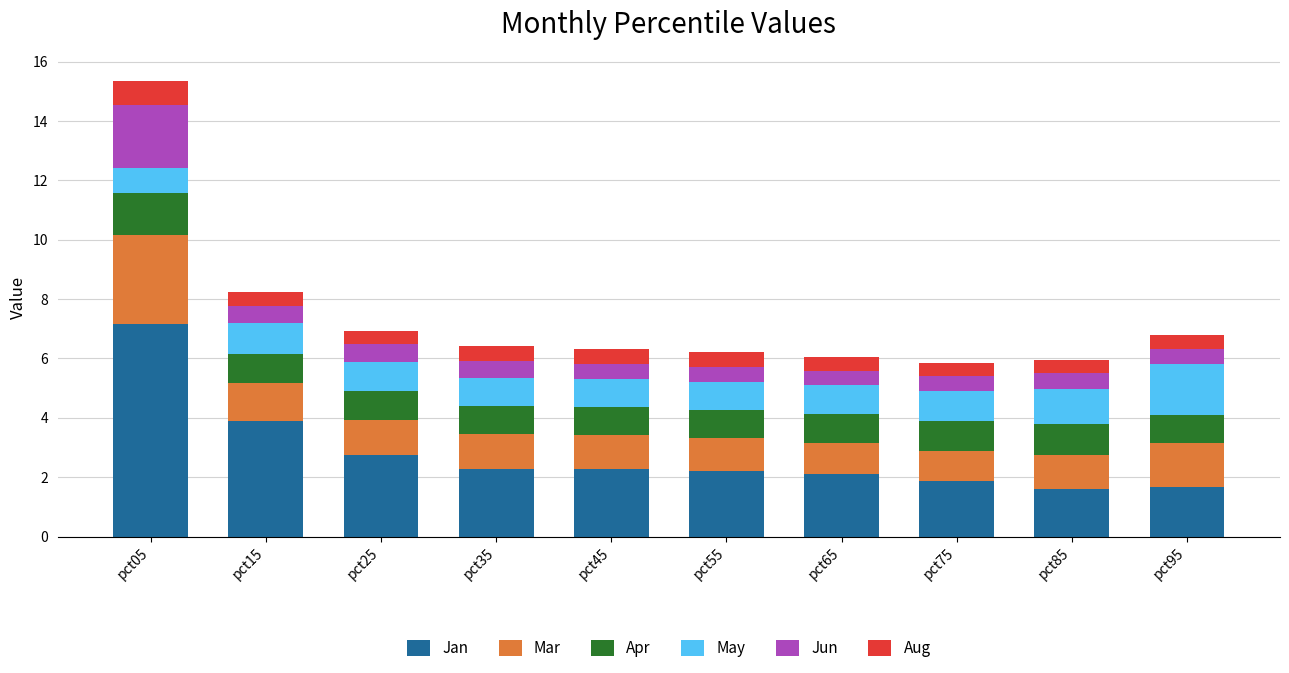

The Jan series shows 1.7 at pct95. True or false?

True